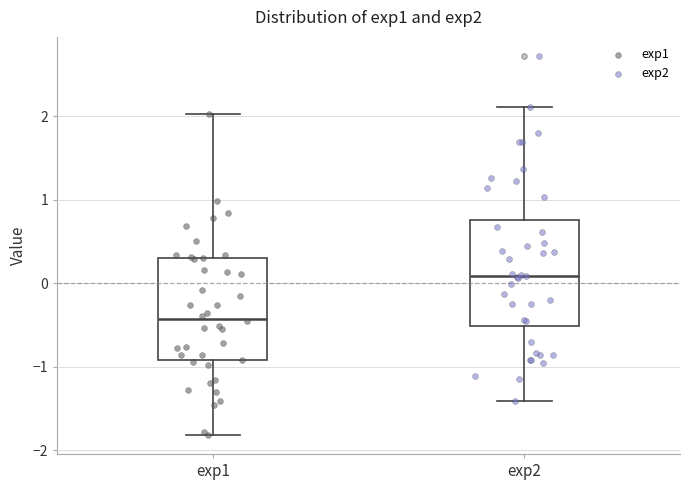

Where is the lower edge of the box for exp2 on the y-axis? The values are not printed on the chart, so give them approximately, as read against the axis.

-0.5